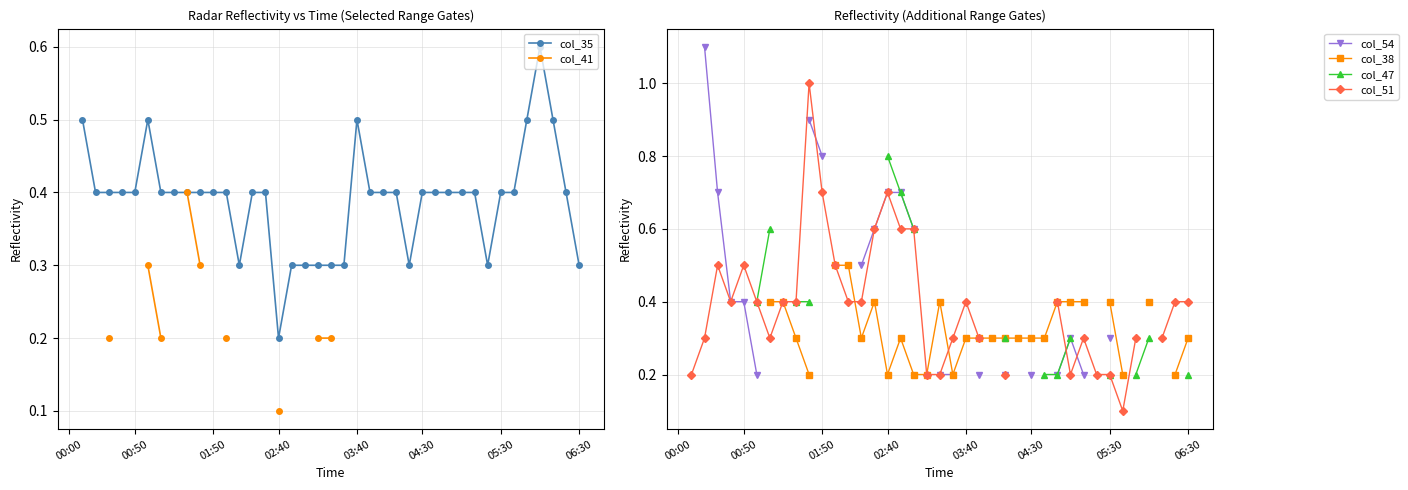

Count the number of data series in this chart.

6